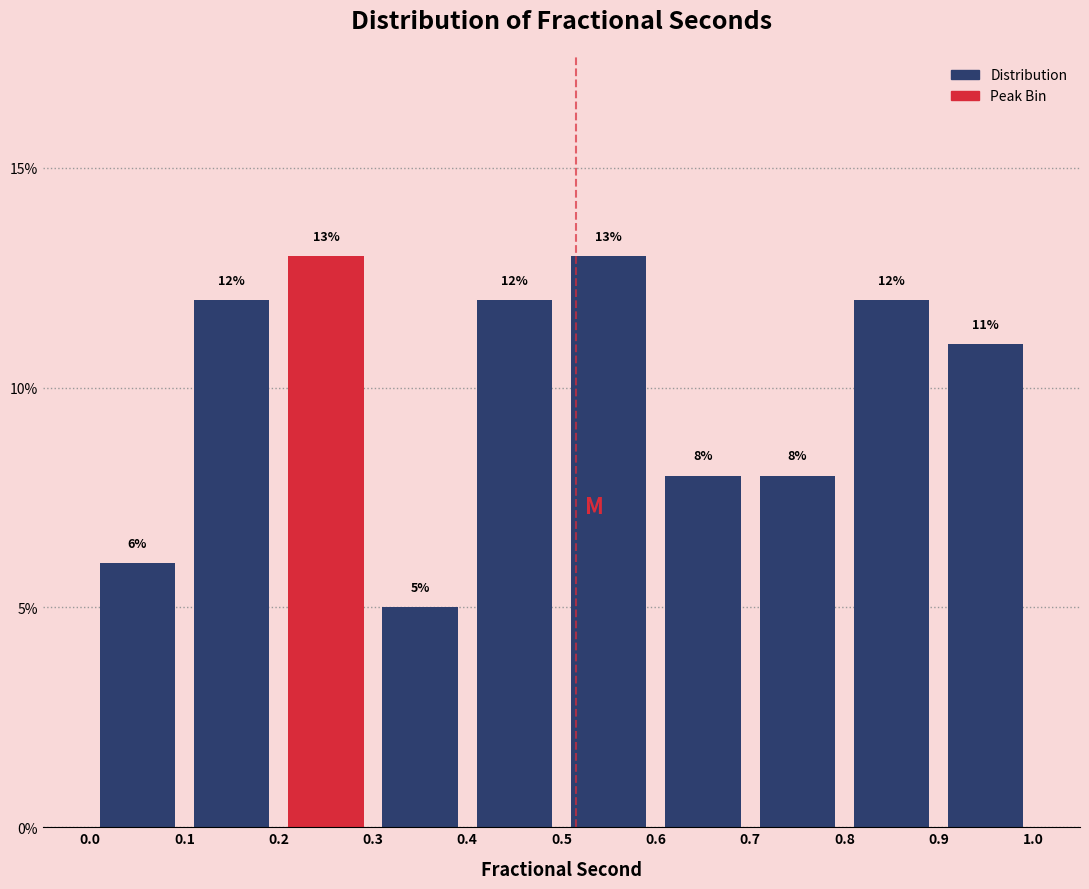

What is the height of the bar covering 0.2 to 0.3 on the x-axis?

13